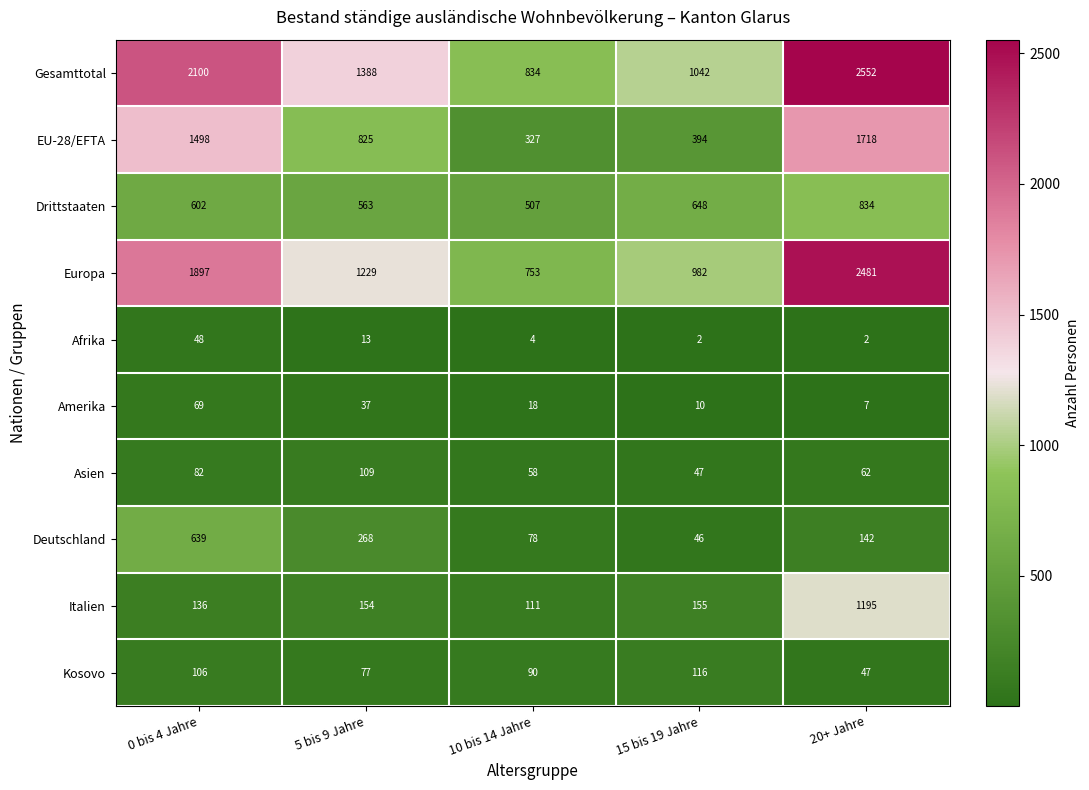

The value of Afrika at 20+ Jahre is 3. True or false?

False